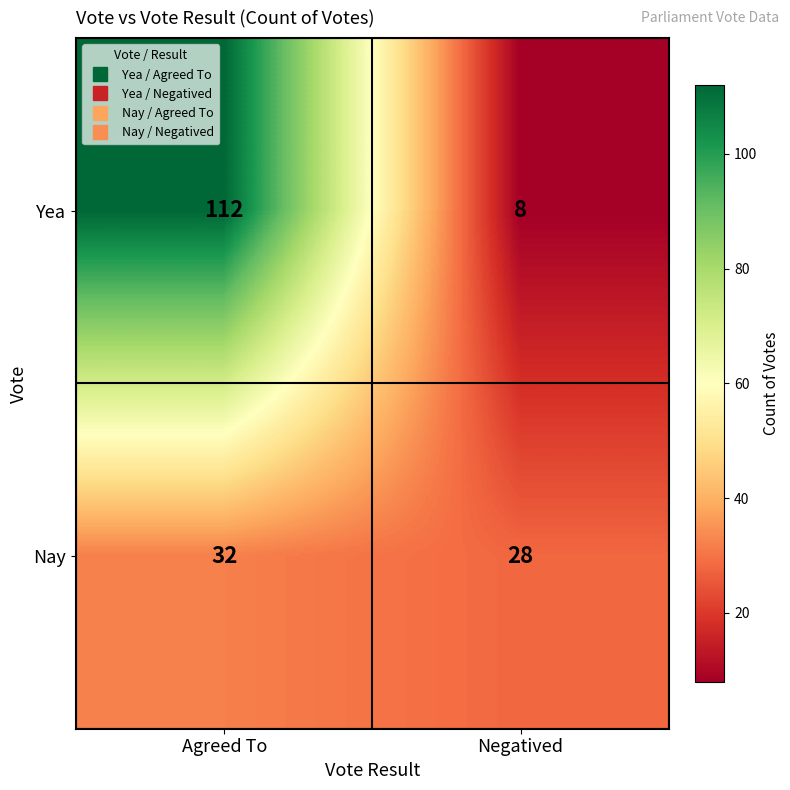

Rank the series by their maximum value, from highest to lowest.

Yea, Nay